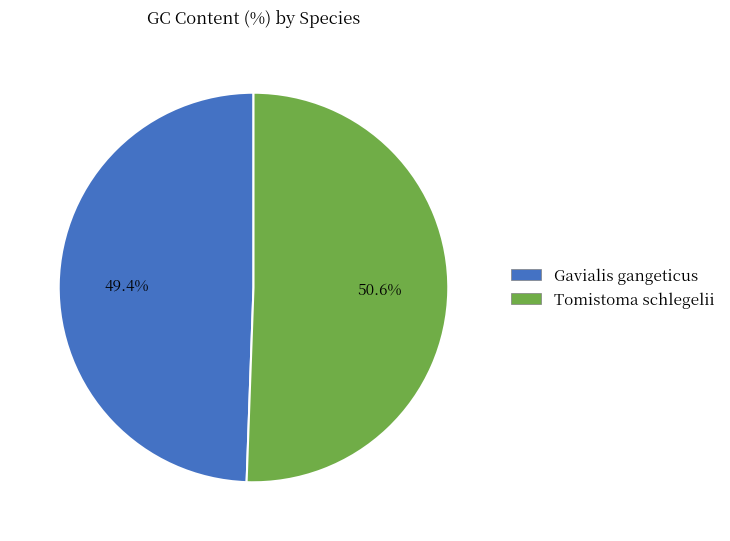

Between Gavialis gangeticus and Tomistoma schlegelii, which is larger?

Tomistoma schlegelii